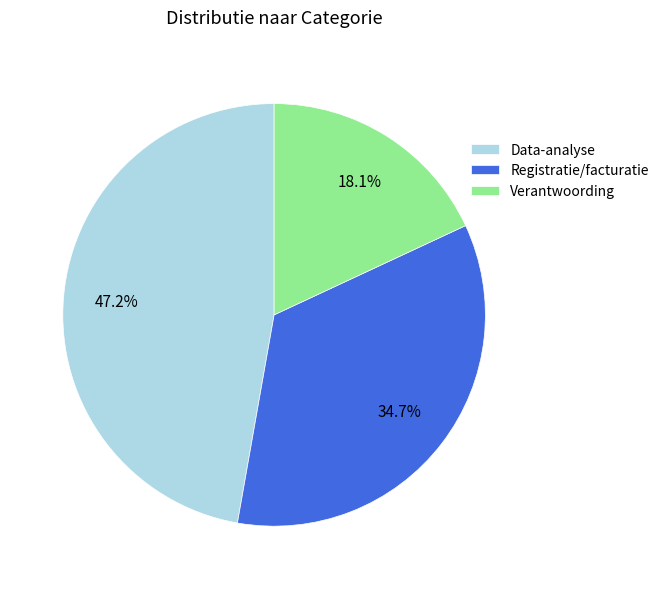

To the nearest percent, what portion does Verantwoording represent?

18%